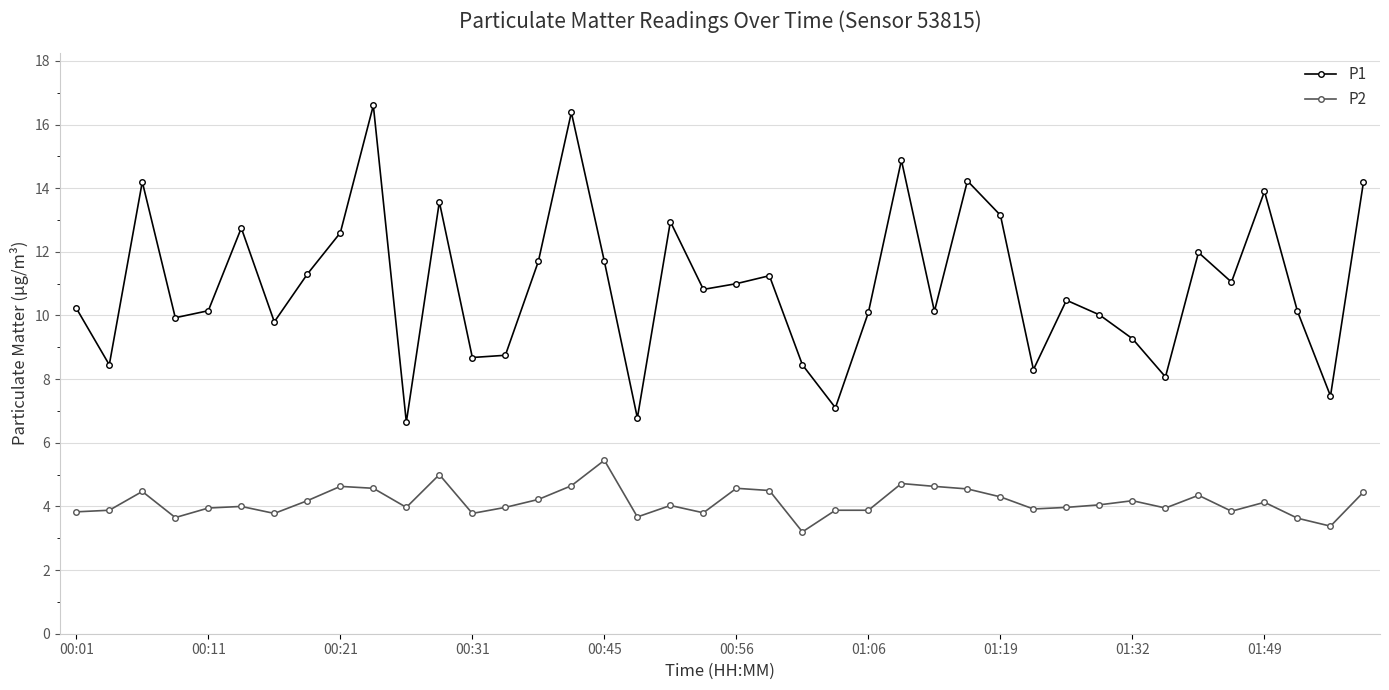

How many interior local peaks does the P1 series have?

12